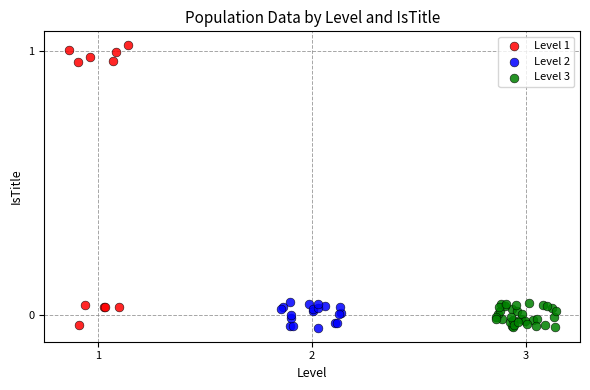

Which series has the widest spread of Y values?

Level 1